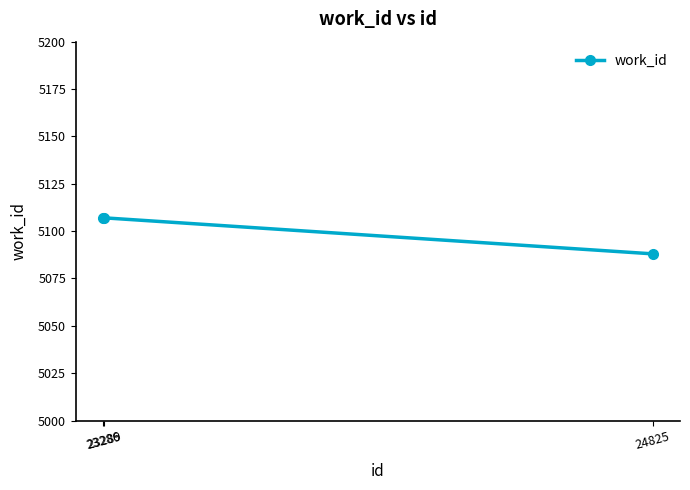

What is the average value?

5101